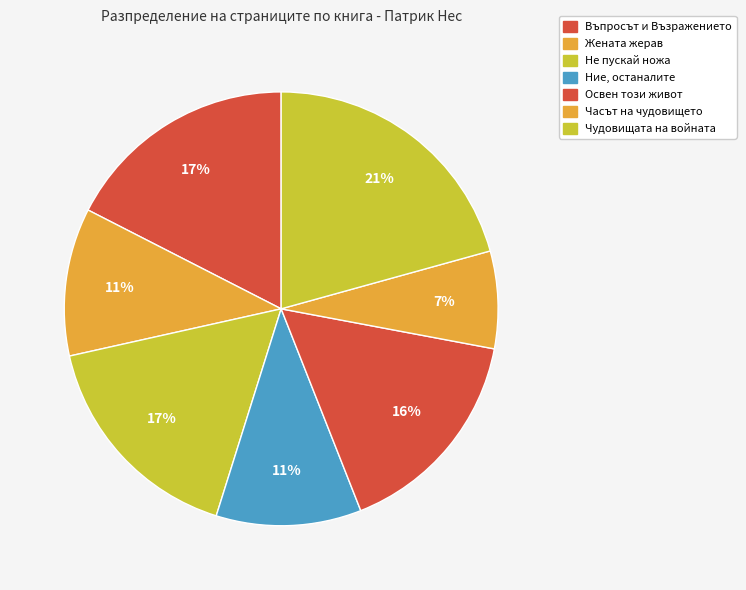

Count the number of slices in the pie.

7